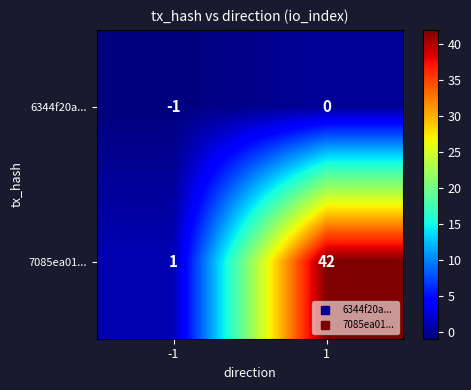

Rank the series by their average value, from lowest to highest.

6344f20a..., 7085ea01...